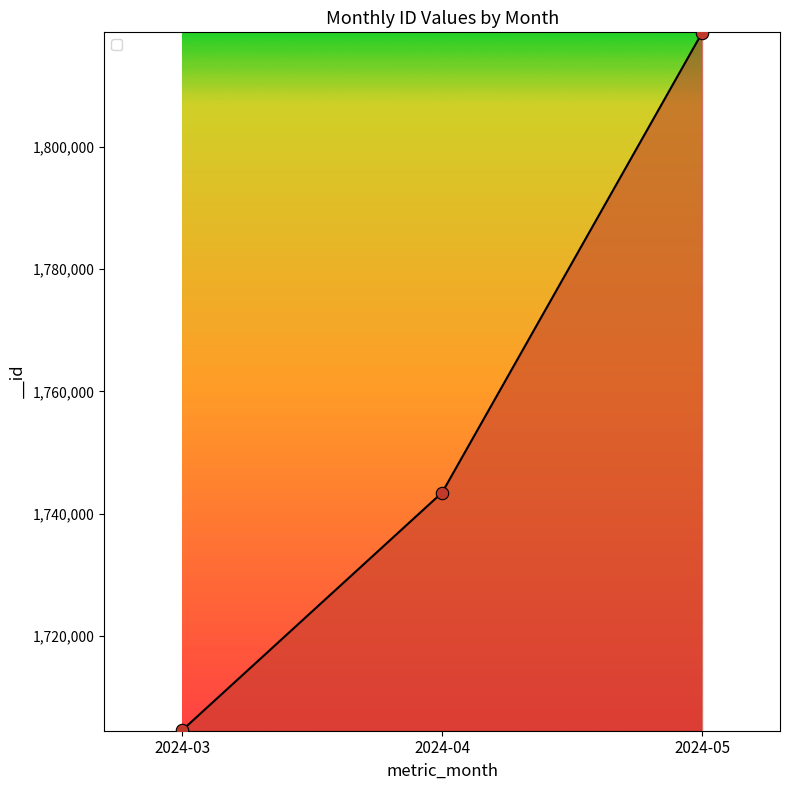

What is the change in value from 2024-03 to 2024-05?

+114188